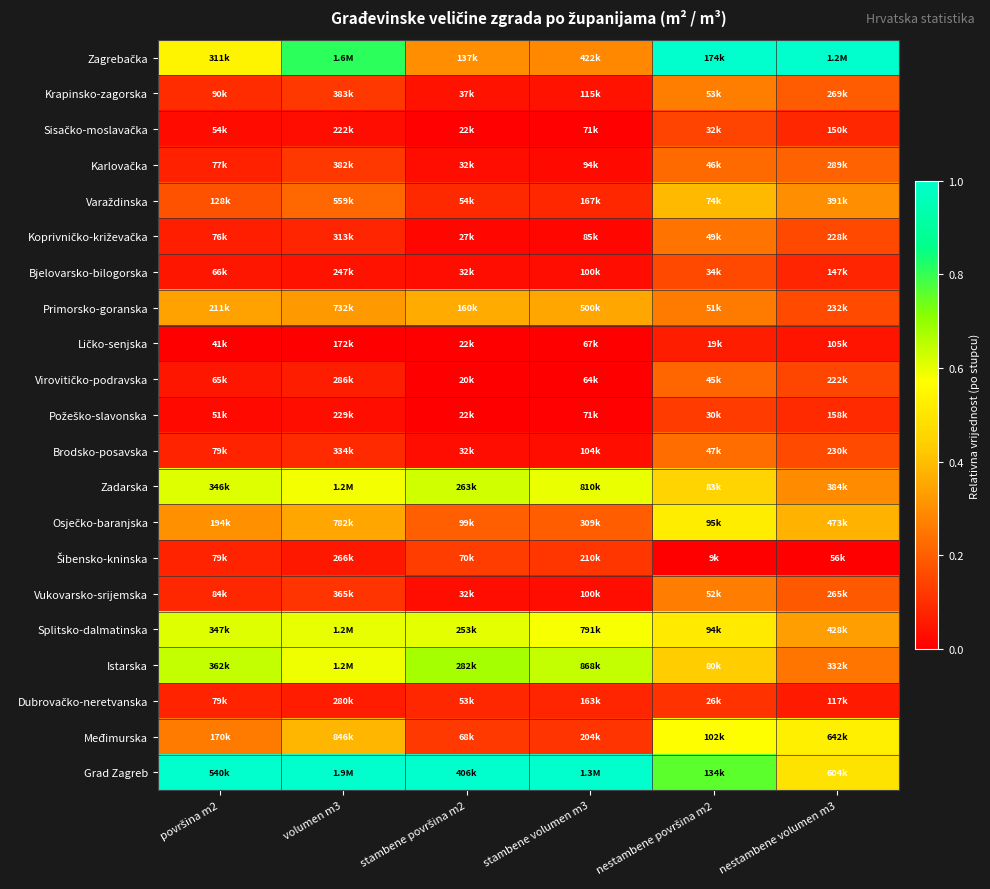

At nestambene volumen m3, list the series in order from smallest to largest.

Šibensko-kninska, Ličko-senjska, Dubrovačko-neretvanska, Bjelovarsko-bilogorska, Sisačko-moslavačka, Požeško-slavonska, Virovitičko-podravska, Koprivničko-križevačka, Brodsko-posavska, Primorsko-goranska, Vukovarsko-srijemska, Krapinsko-zagorska, Karlovačka, Istarska, Zadarska, Varaždinska, Splitsko-dalmatinska, Osječko-baranjska, Grad Zagreb, Međimurska, Zagrebačka